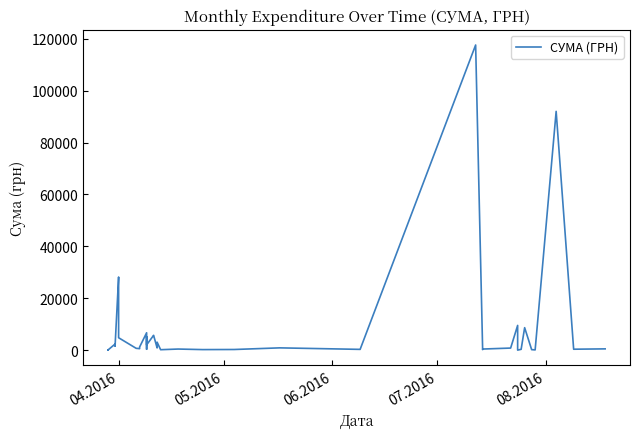

Reading left to right, extract all data points from this chart.

97.8	100.0	97.8	100.0	2364.0	1576.8	1881.9	28183.3	26381.6	4783.8	714.6	577.4	1216.6	6700.0	361.8	5116.8	2027.8	5709.6	5693.4	859.3	3071.0	173.9	425.8	215.5	252.8	881.4	300.0	117568.8	219.0	425.8	805.0	9532.1	11.2	323.2	8661.0	199.0	97.8	91998.9	361.8	496.0